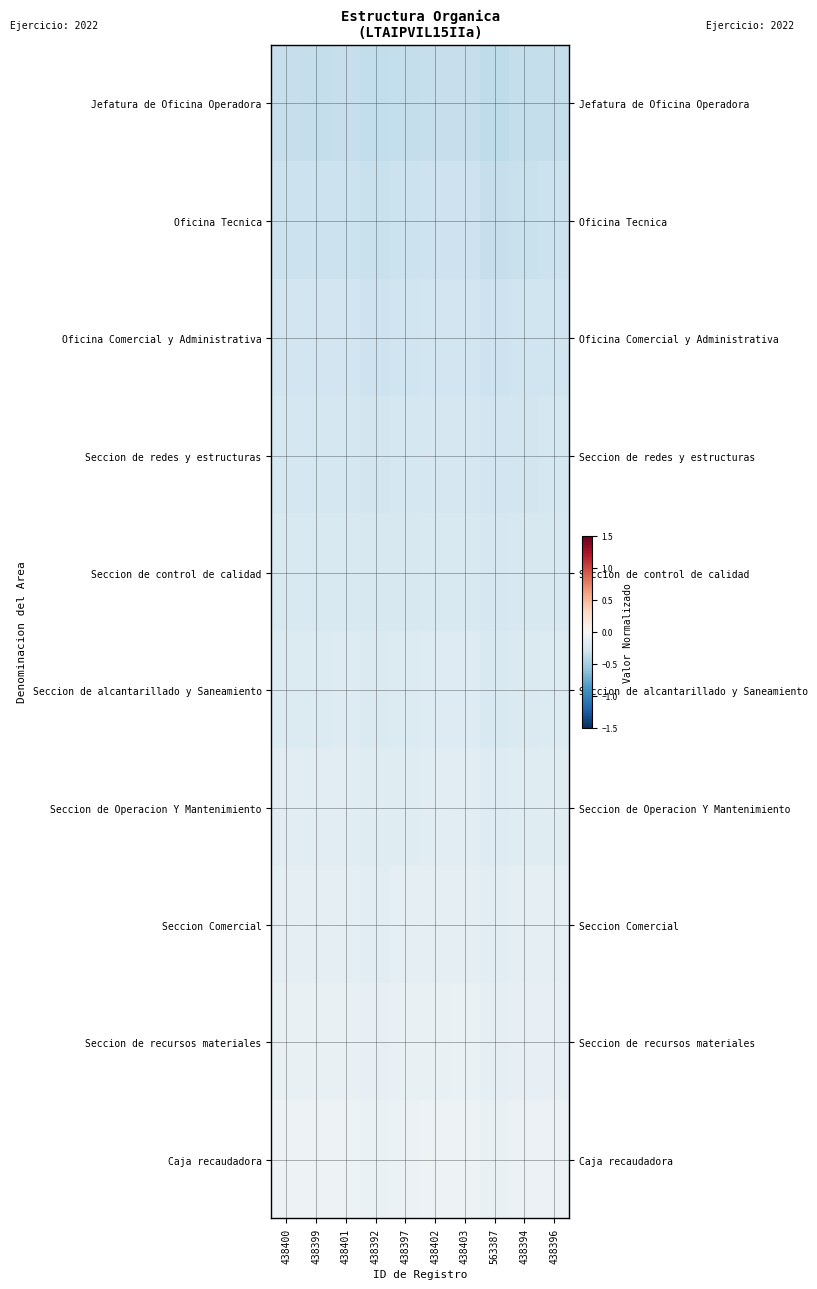

Count the number of categories in the chart.

10